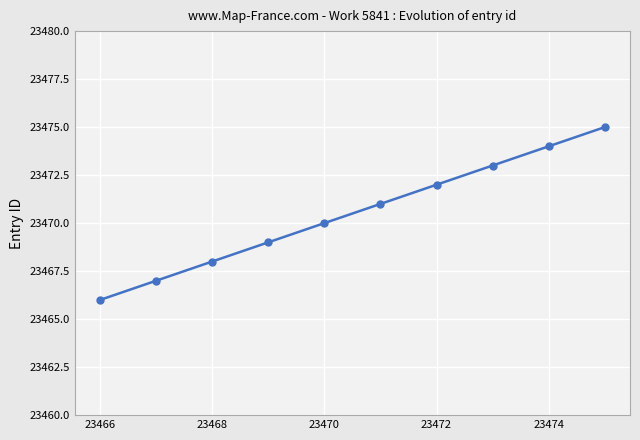

What is the value of the 1st point from the left?

23466